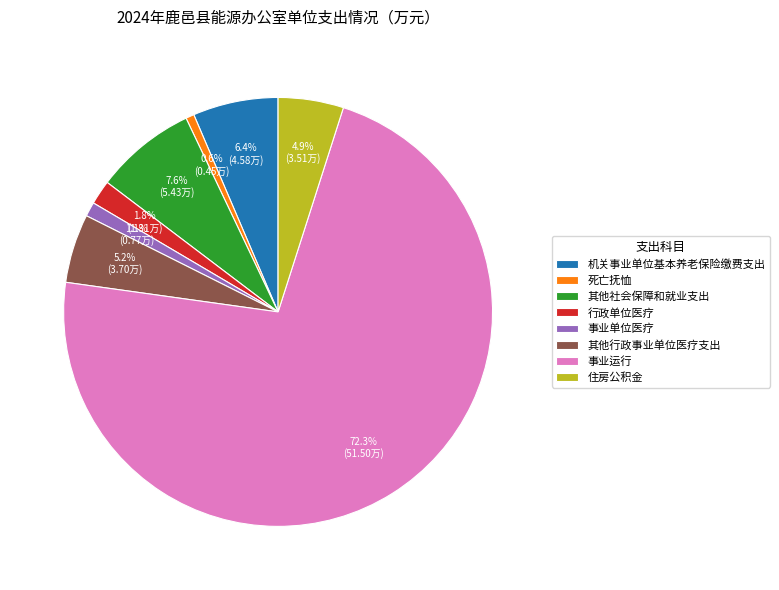

Does any single category account for the majority?

Yes